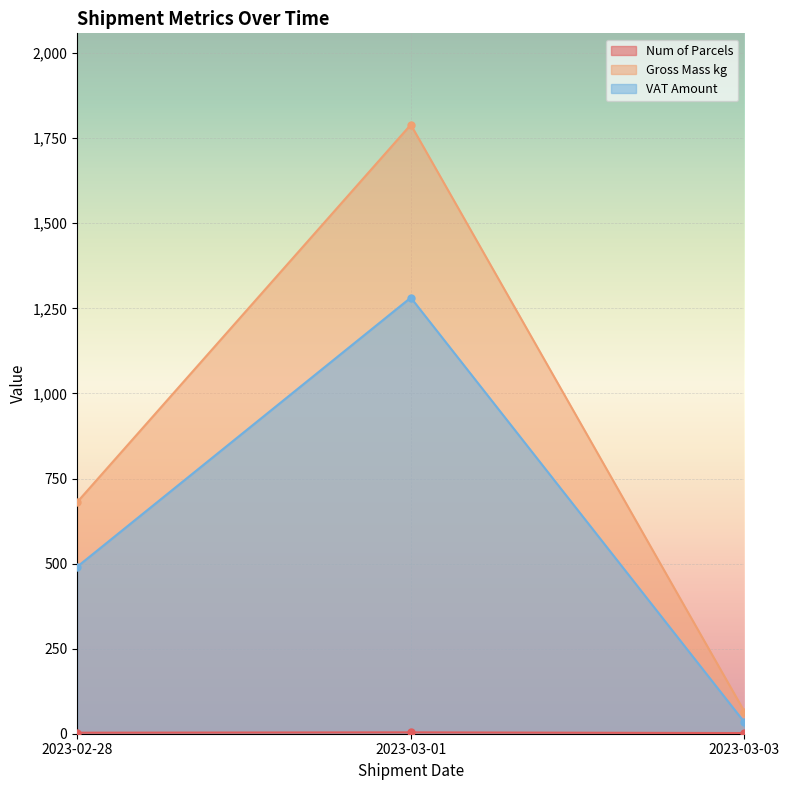

Where does the Num of Parcels series first go above 3?

2023-03-01